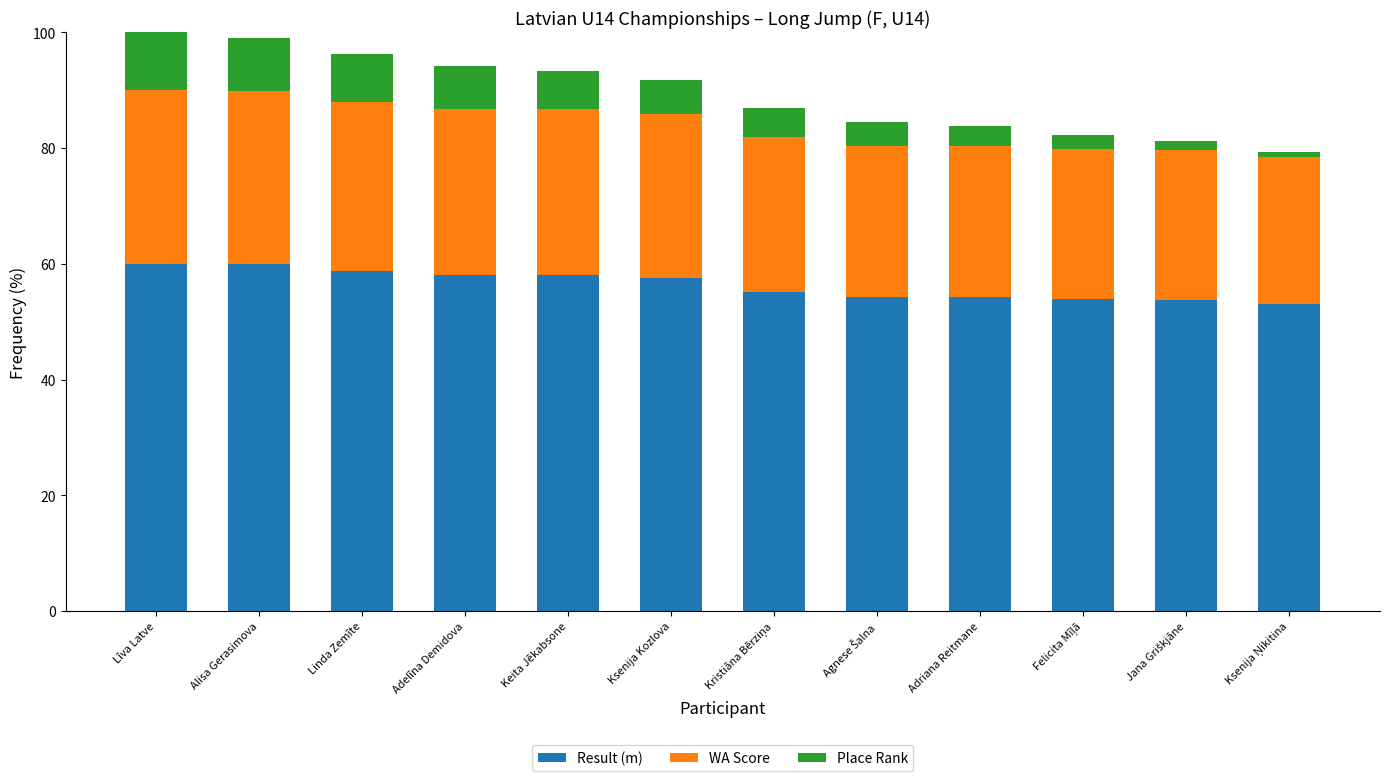

What value does the Result (m) series have at Alisa Gerasimova?

59.9